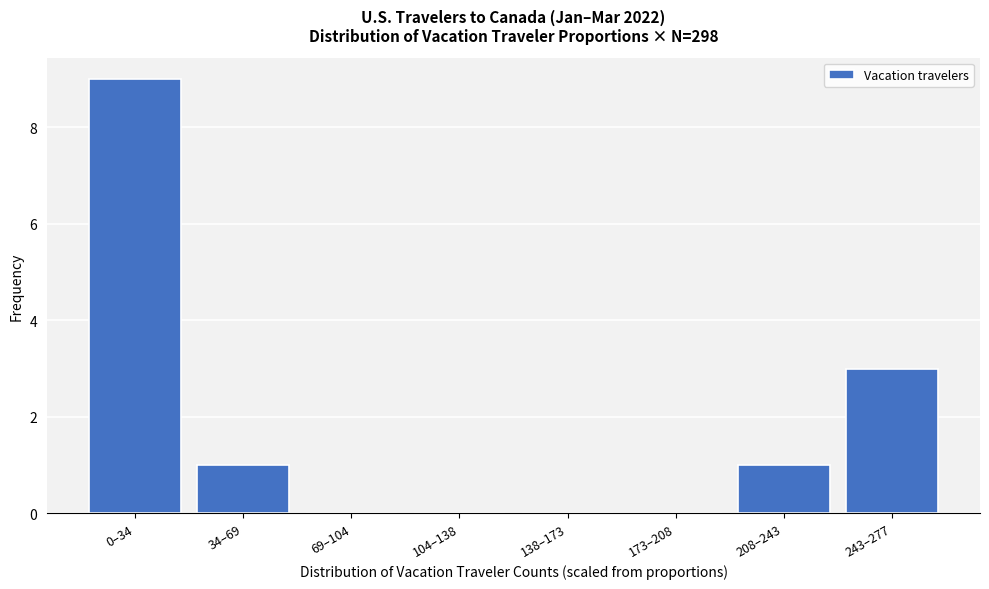

Reading right to left, list all the values displayed in this chart.

243–277=3	208–243=1	173–208=0	138–173=0	104–138=0	69–104=0	34–69=1	0–34=9